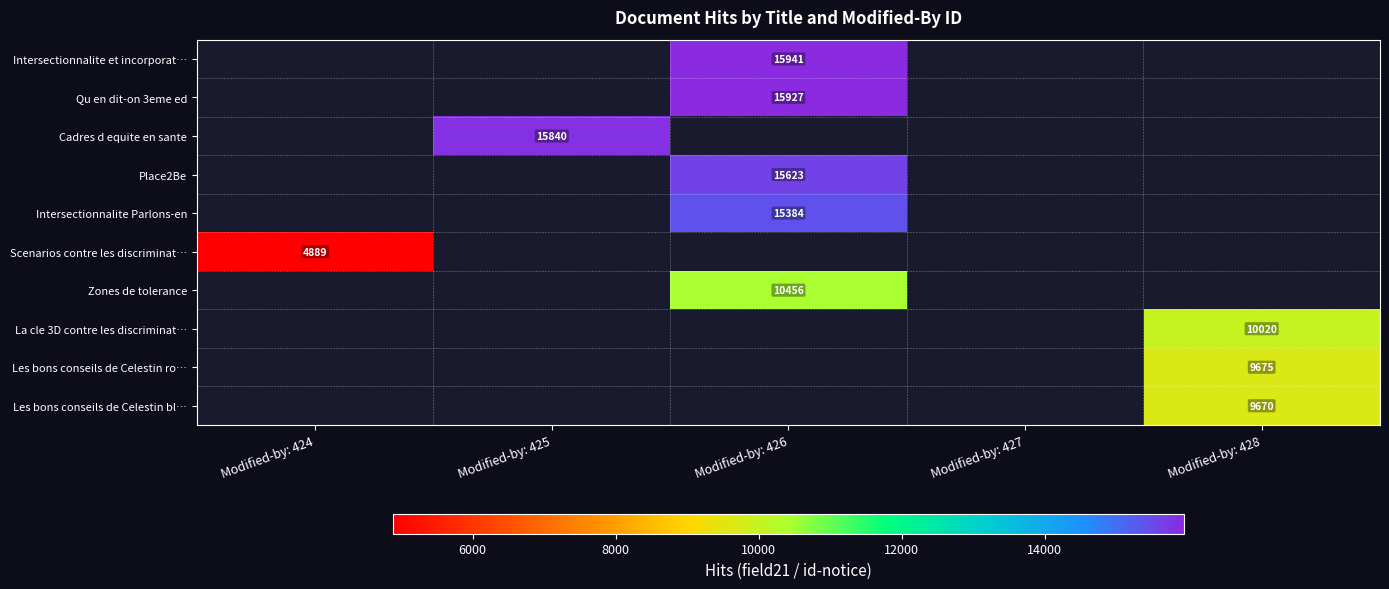

Is it true that Cadres d equite en sante equals 20851 at Modified-by: 425?

False